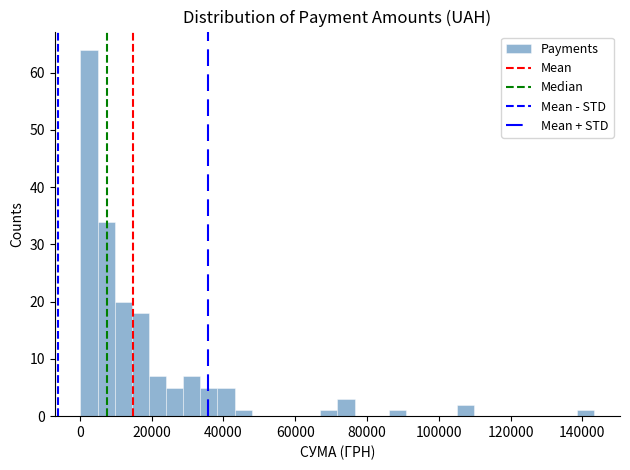

Around what value on the x-axis is the tallest bar? Give the approximate position of its centre, as read against the axis.

2000